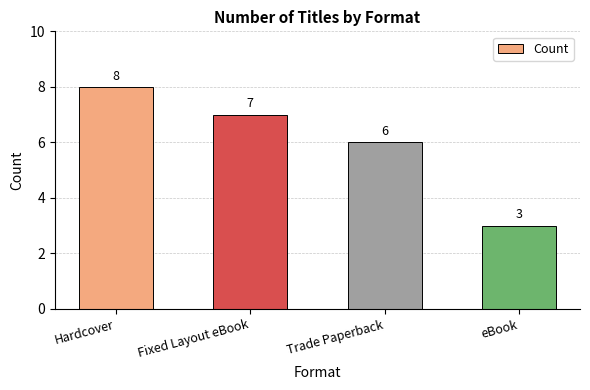

How many bars are there in total?

4